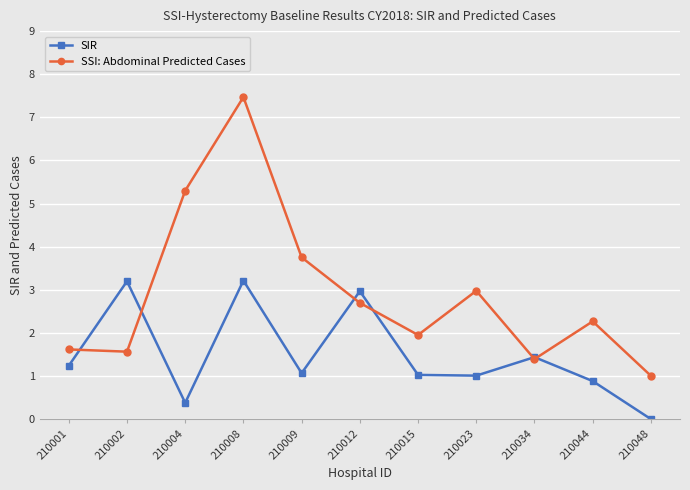

Between which two adjacent categories do SIR and SSI: Abdominal Predicted Cases first intersect?

210001 and 210002